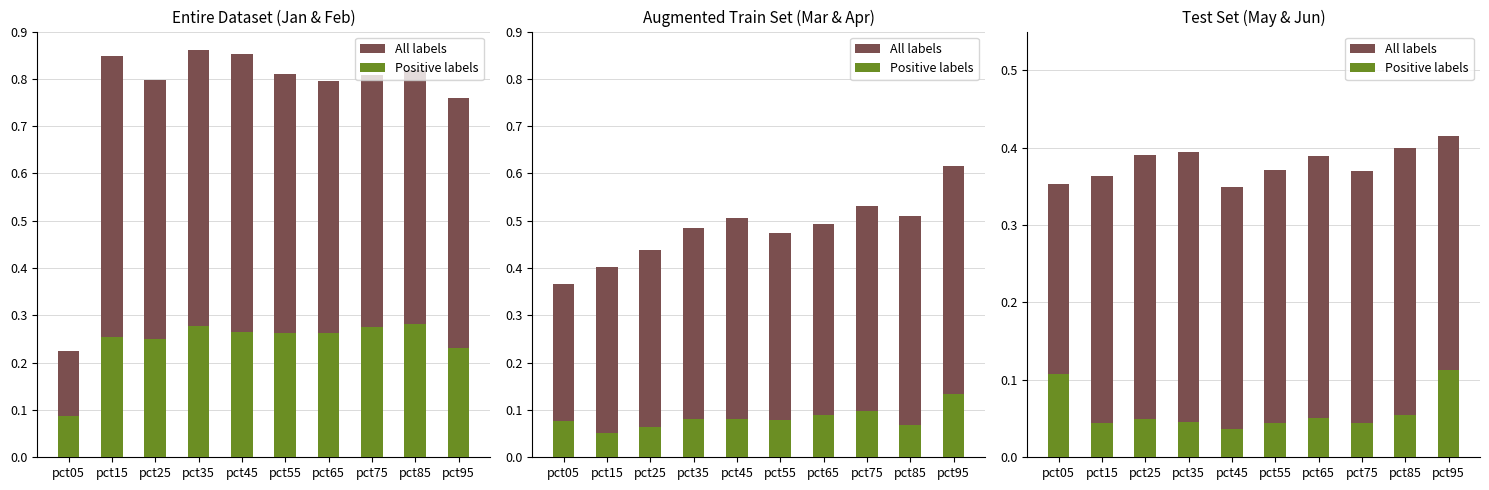

Which label corresponds to the smallest value in the chart?

pct45